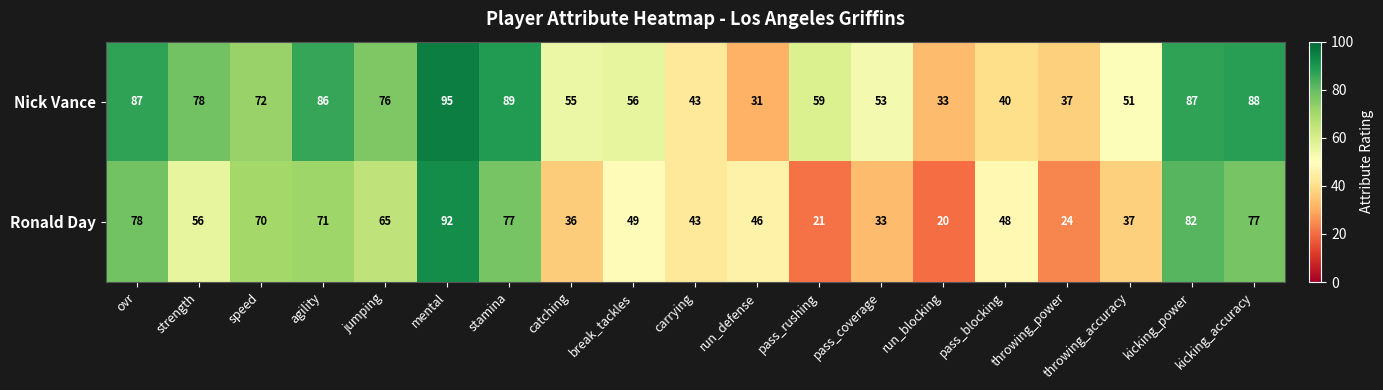

The Nick Vance series shows 59 at pass_rushing. True or false?

True